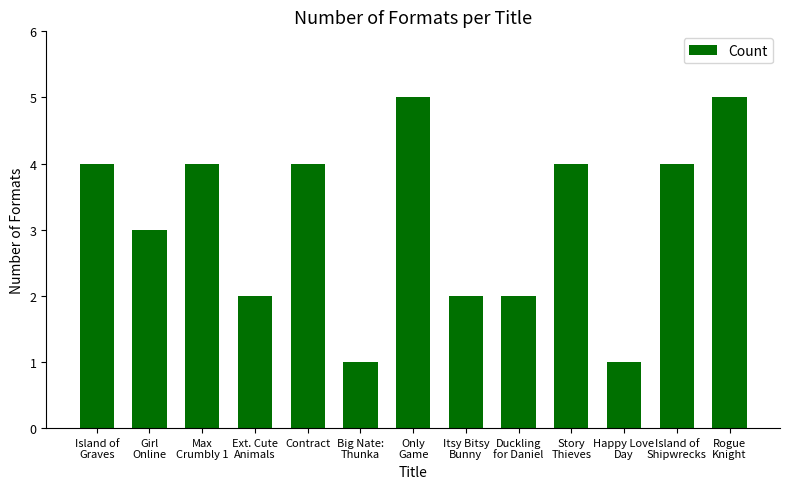

Count the values in the range 2 to 4.

9